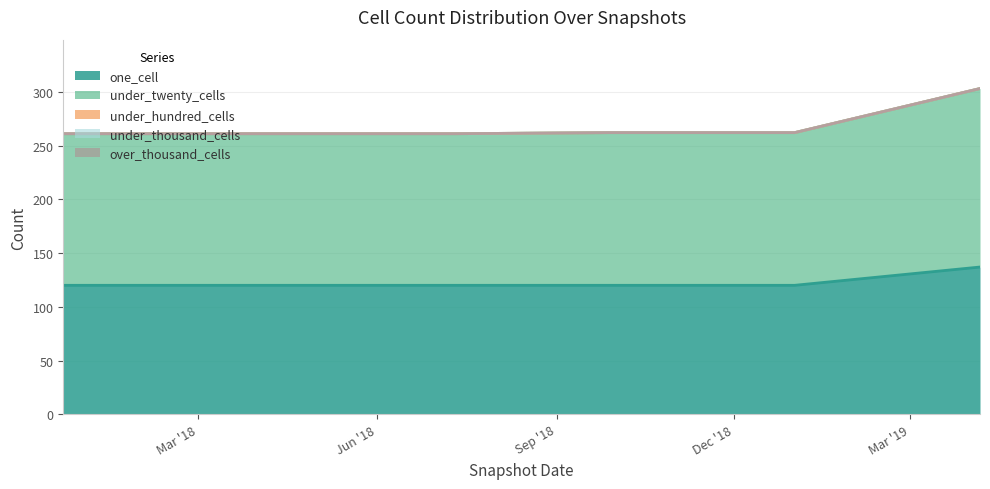

Reading left to right, list all the values displayed in this chart.

one_cell: 120	120	120	120	120	137
under_twenty_cells: 141	141	141	142	142	166
under_hundred_cells: 0	0	0	0	0	0
under_thousand_cells: 0	0	0	0	0	0
over_thousand_cells: 0	0	0	0	0	0